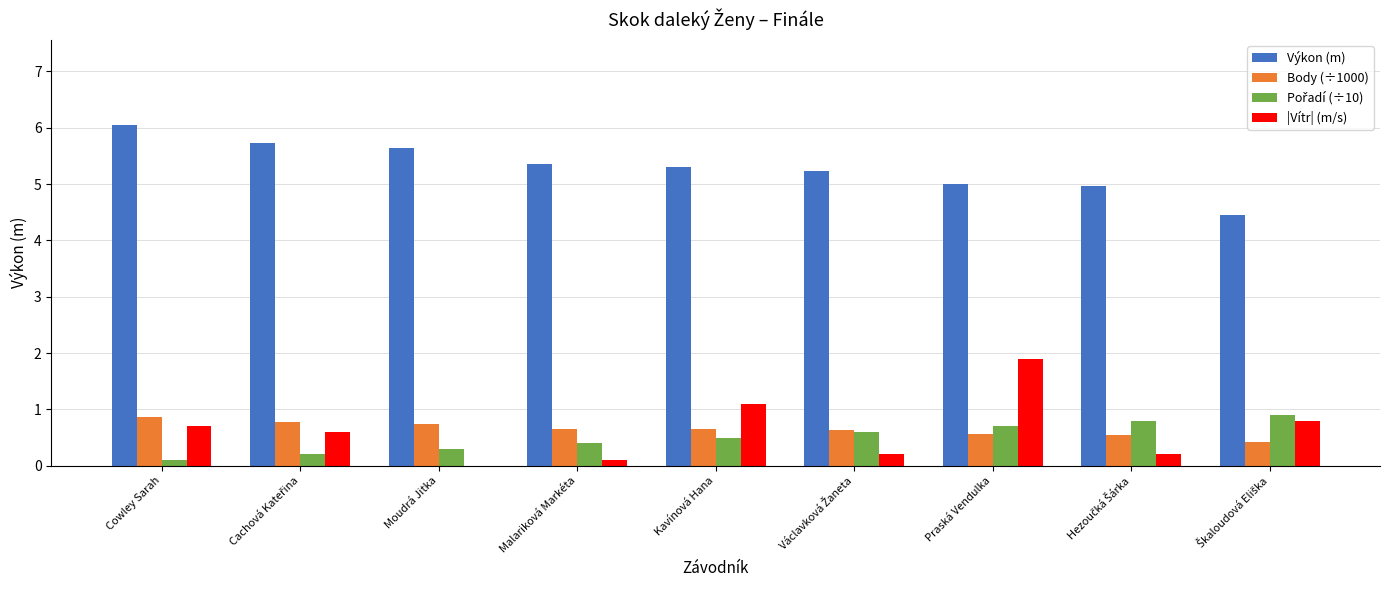

Is the value of Body (÷1000) at Cowley Sarah greater than the value of |Vítr| (m/s) at Cowley Sarah?

Yes